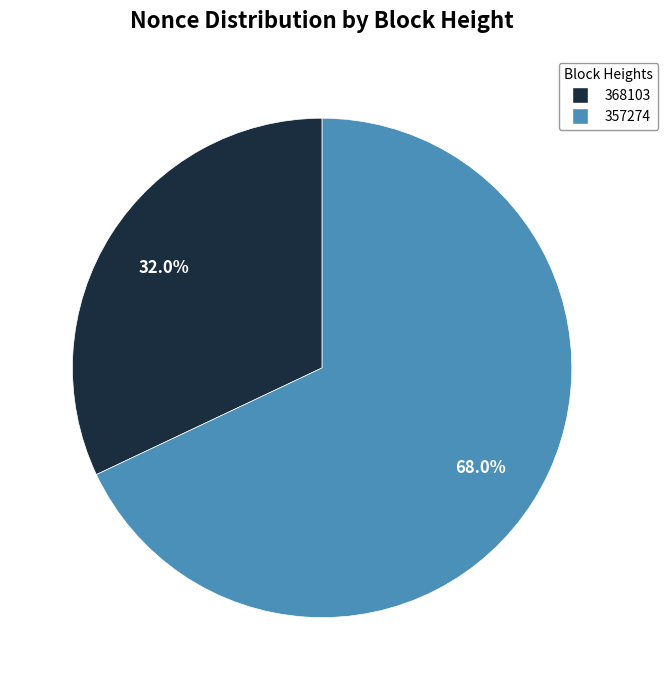

Is there any slice that represents more than half of the pie?

Yes